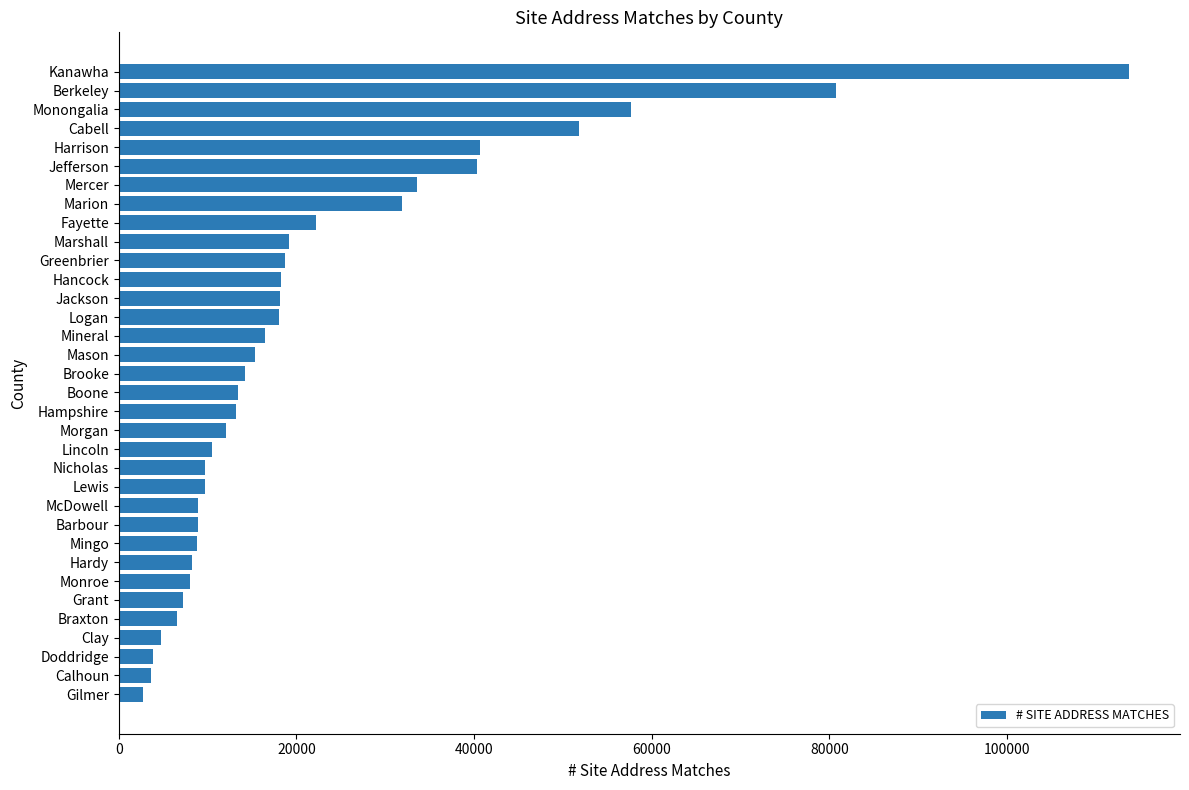

What is the maximum value shown in the chart?

113774